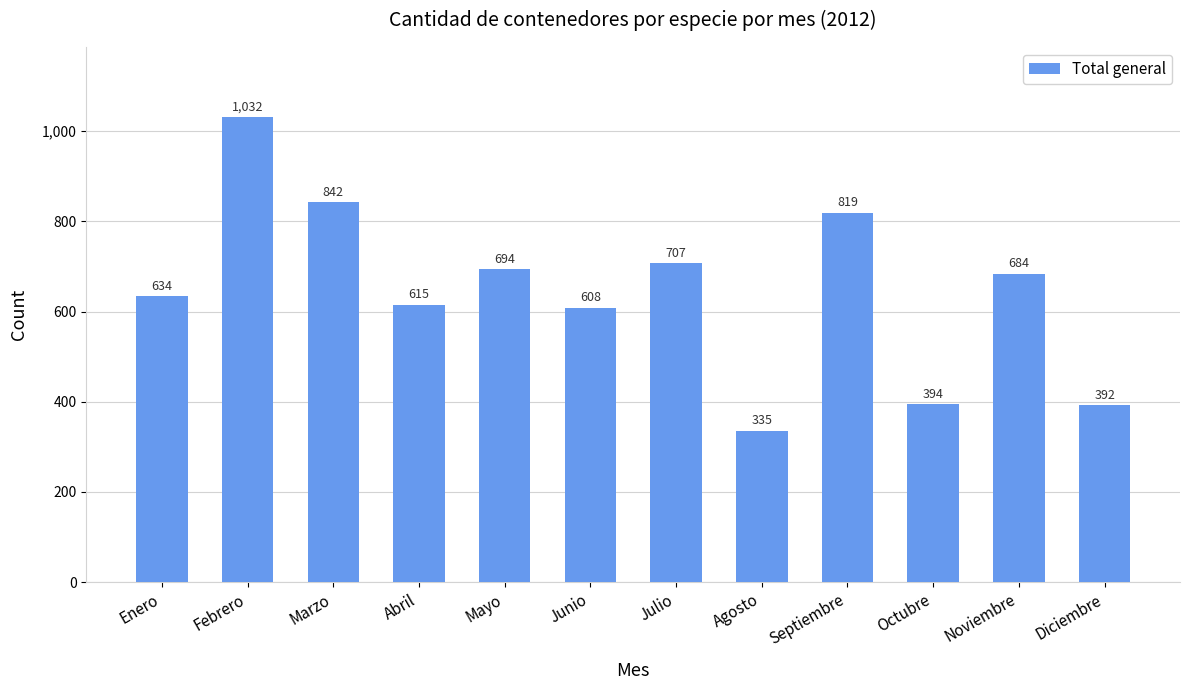

True or false: the data shows 82 at Agosto.

False